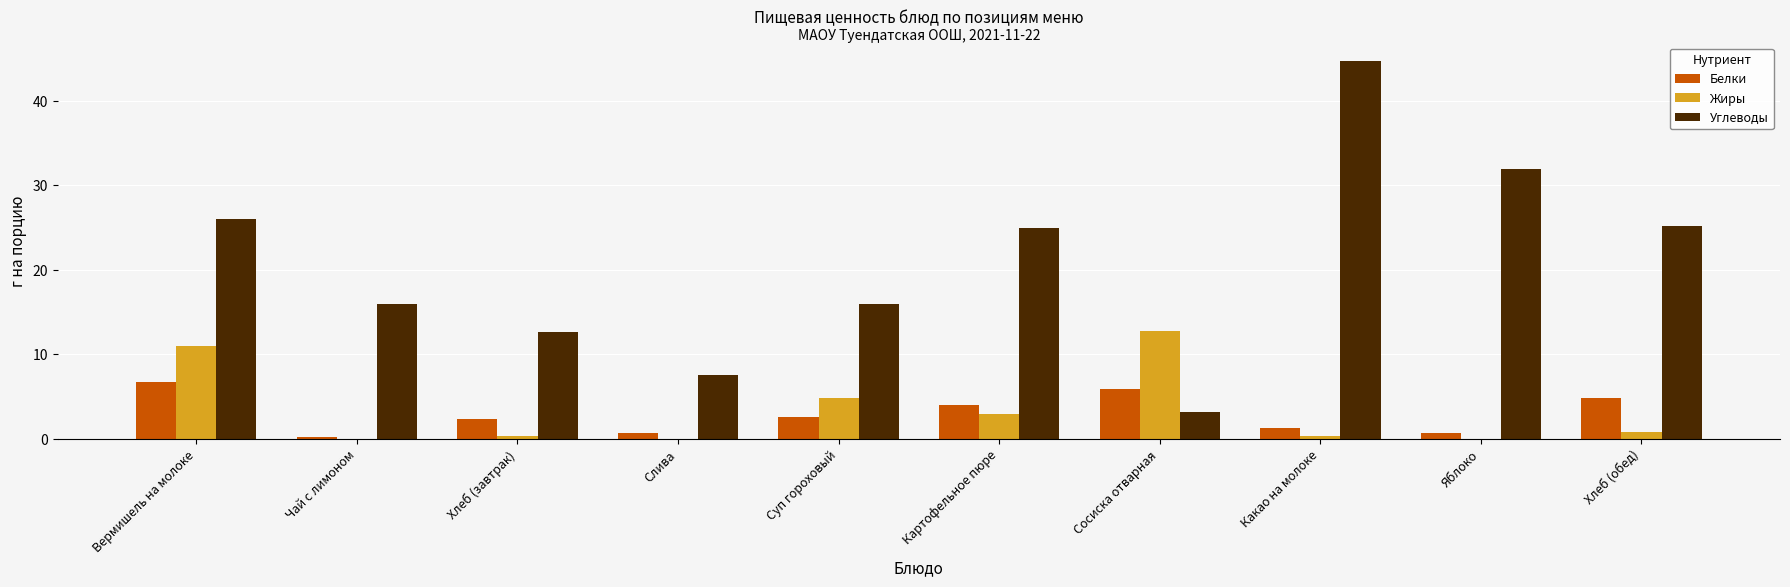

The Углеводы series shows 26.4 at Суп гороховый. True or false?

False